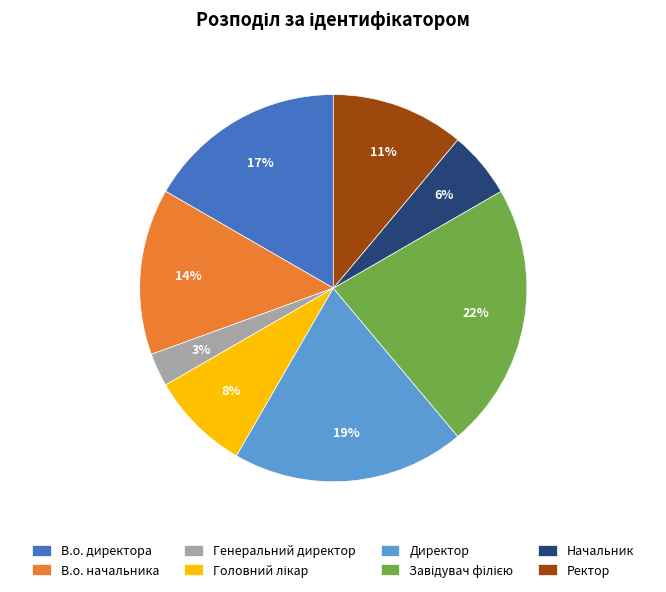

Which has a higher value, Директор or Начальник?

Директор